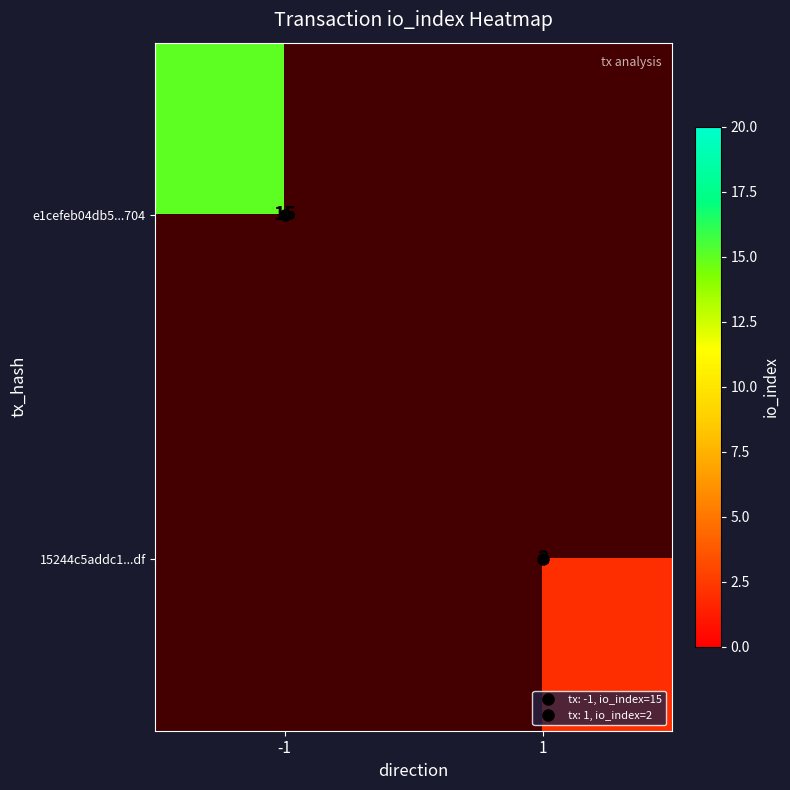

Where is e1cefeb04db5...704 nearest to the value 15?

-1